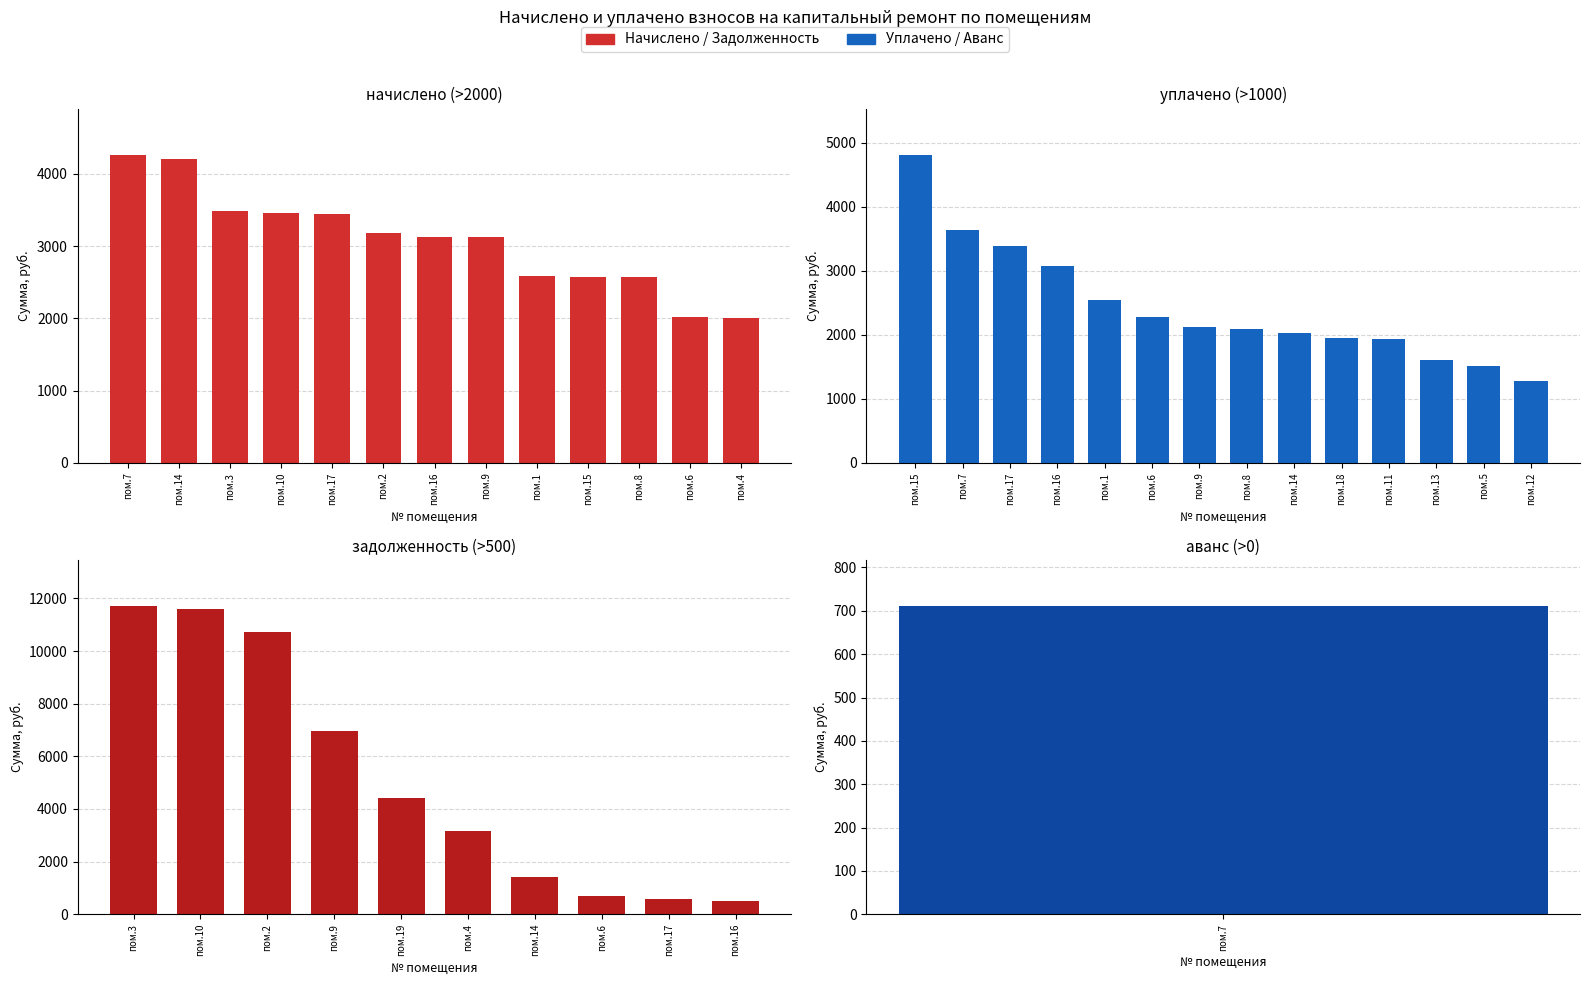

At which label does уплачено reach its peak?

15